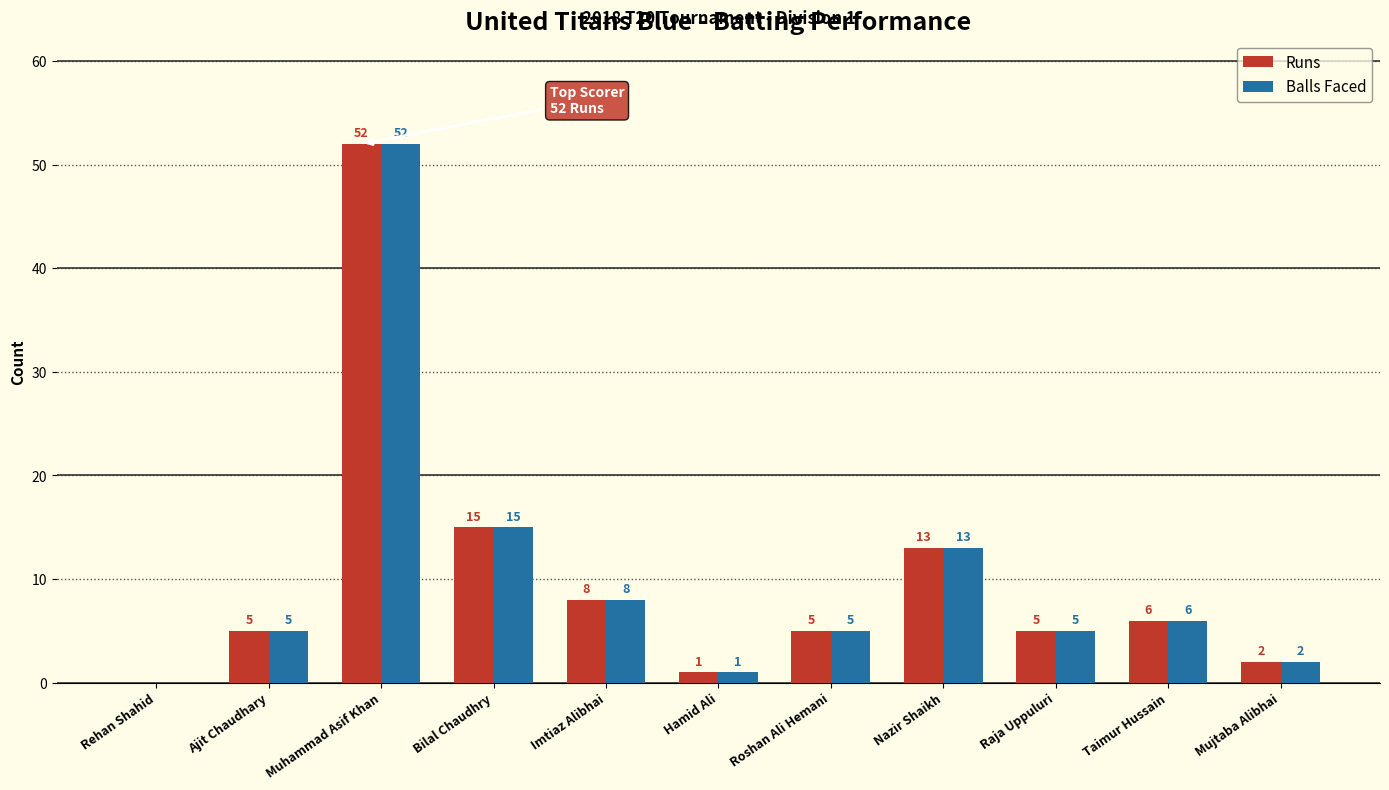

Is it true that Runs equals 2 at Mujtaba Alibhai?

True